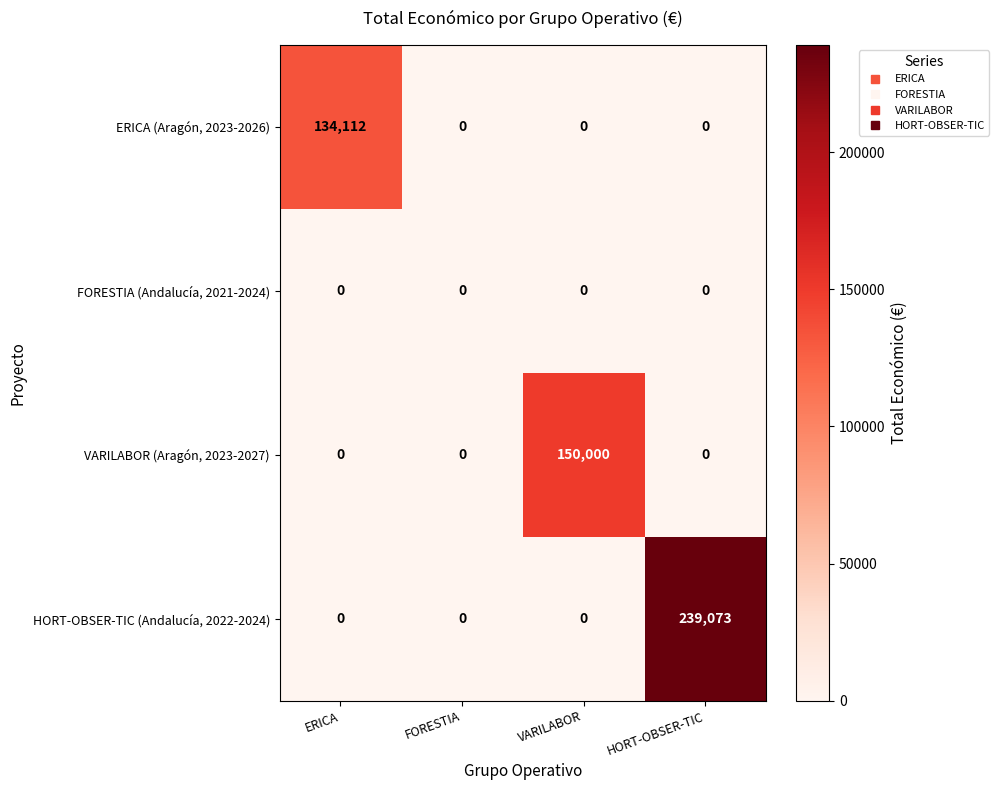

Reading left to right, extract all data points from this chart.

ERICA (Aragón, 2023-2026): ERICA=134112	FORESTIA=0	VARILABOR=0	HORT-OBSER-TIC=0
FORESTIA (Andalucía, 2021-2024): ERICA=0	FORESTIA=0	VARILABOR=0	HORT-OBSER-TIC=0
VARILABOR (Aragón, 2023-2027): ERICA=0	FORESTIA=0	VARILABOR=150000	HORT-OBSER-TIC=0
HORT-OBSER-TIC (Andalucía, 2022-2024): ERICA=0	FORESTIA=0	VARILABOR=0	HORT-OBSER-TIC=239073